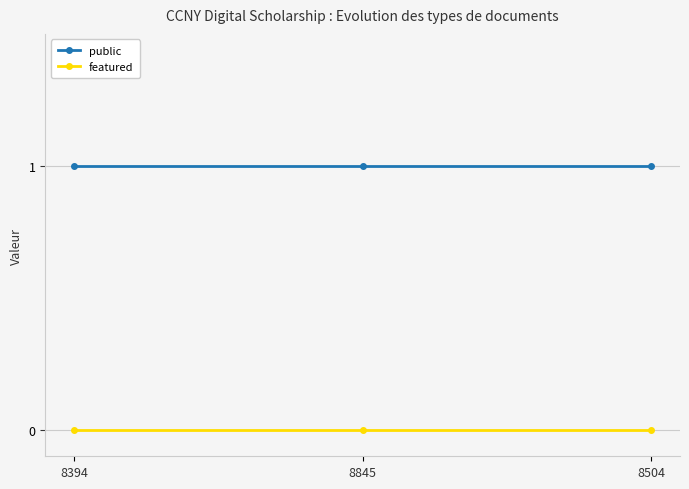

What position from the right is 8504?

1